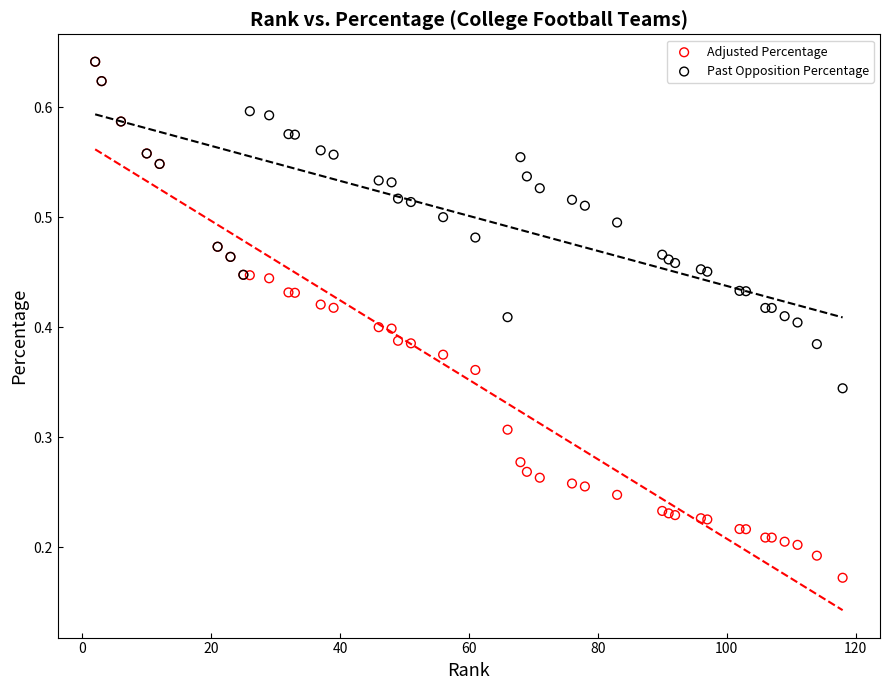

Which series contains the lowest Y value?

Adjusted Percentage